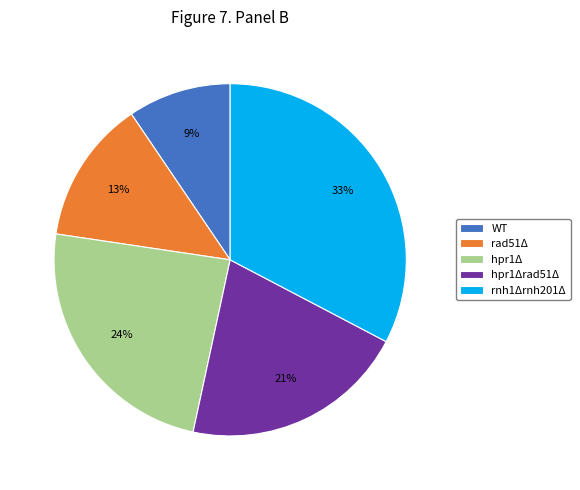

To the nearest percent, what portion does rad51Δ represent?

13%